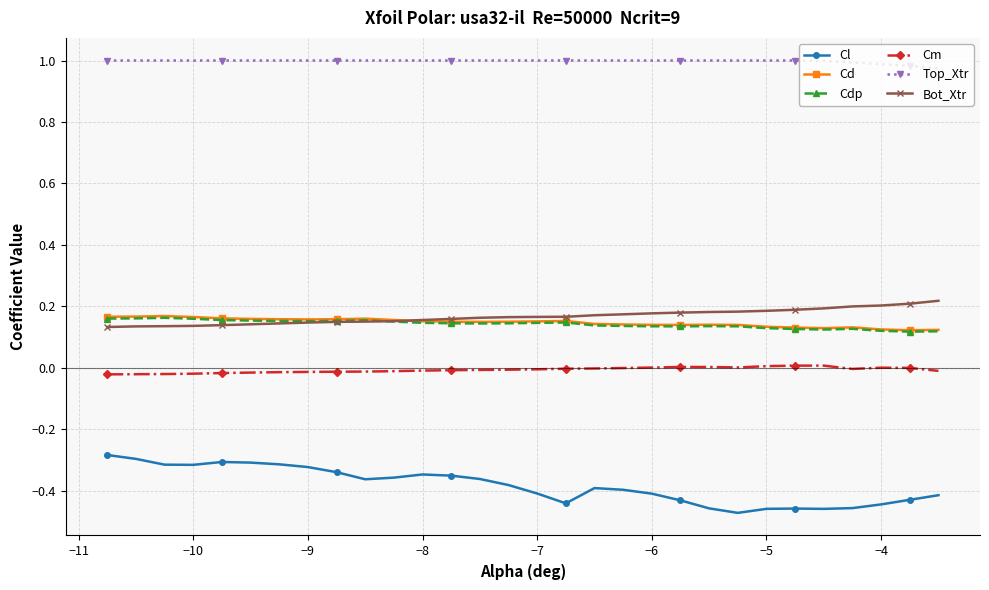

True or false: Cdp has more than 2 interior local peaks.

True